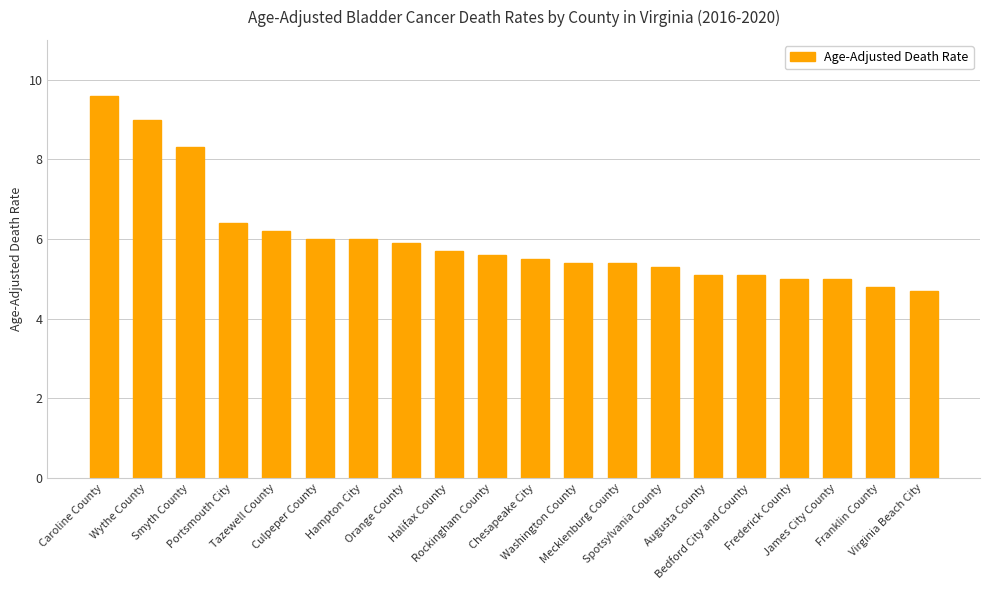

The chart shows a value of 2.9 at Virginia Beach City. True or false?

False